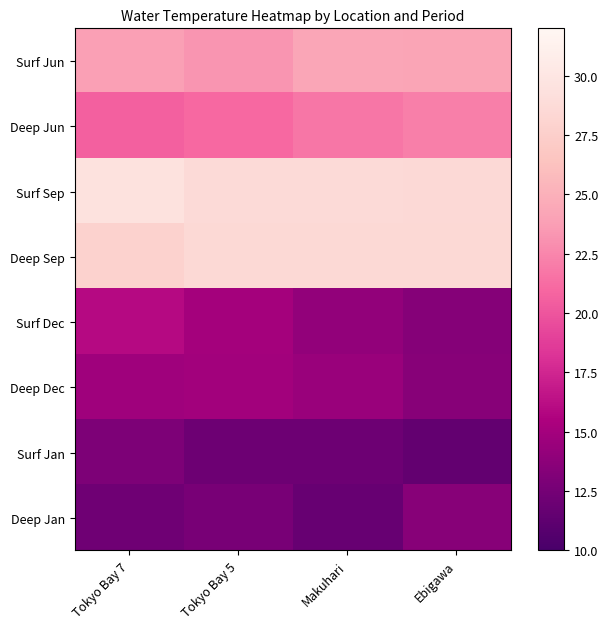

Which series has the largest total across all categories?

Surf Sep